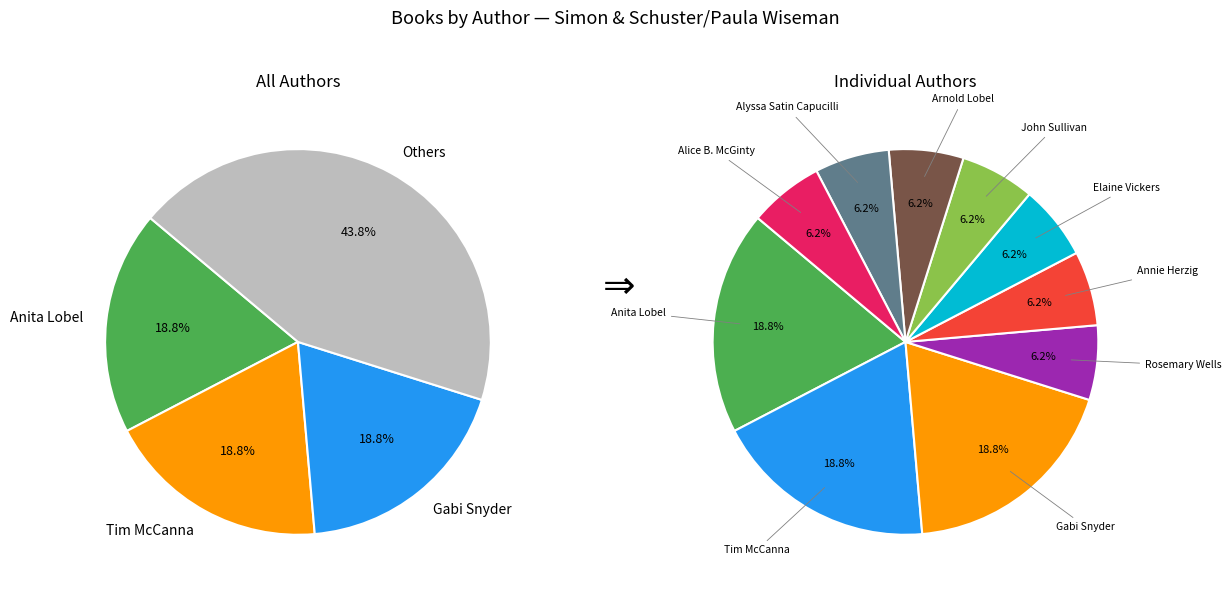

Approximately how many times larger is the value at Arnold Lobel compared to Tim McCanna?

0.3